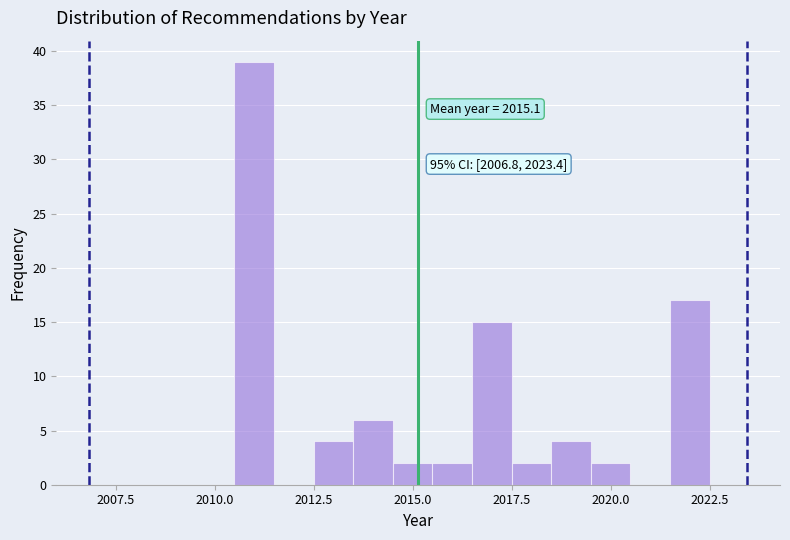

Around what value on the x-axis is the tallest bar? Give the approximate position of its centre, as read against the axis.

2011.0